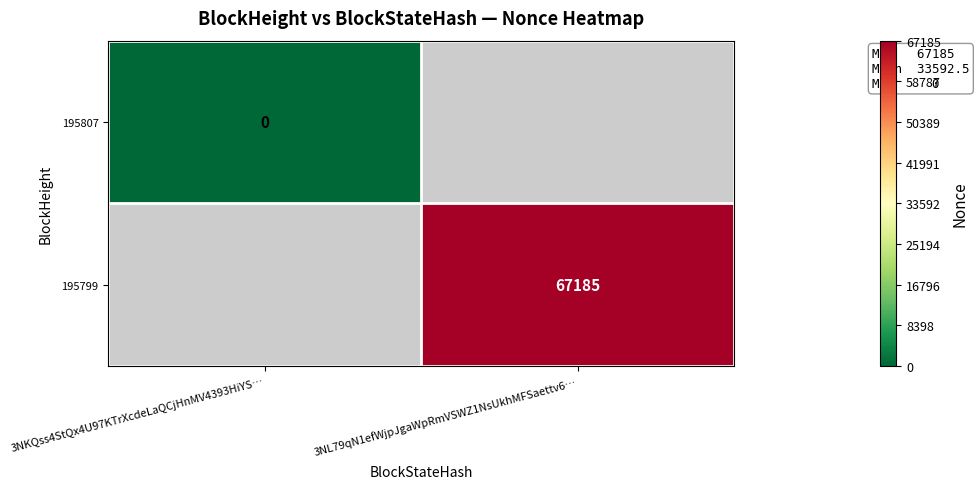

True or false: 195799 has a value of 45141 at 3NL79qN1efWjpJgaWpRmVSWZ1NsUkhMFSaettv6….

False